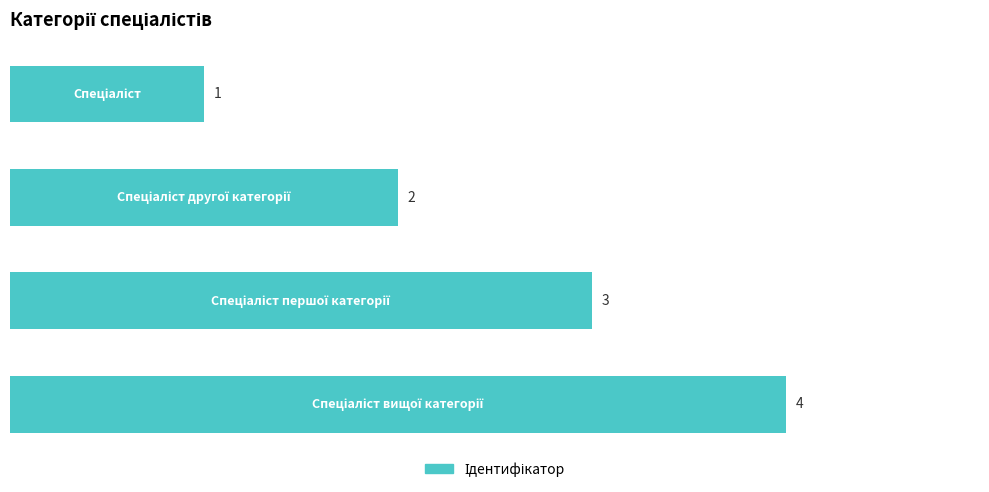

What is the greatest value displayed?

4